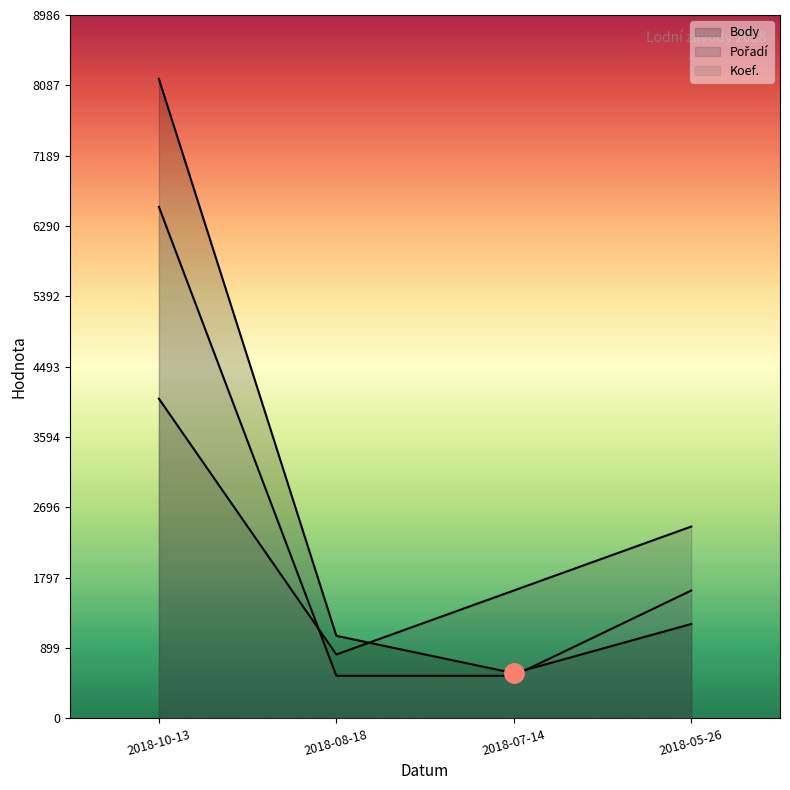

What is the difference between the second highest and second lowest values in the Pořadí series?

816.9